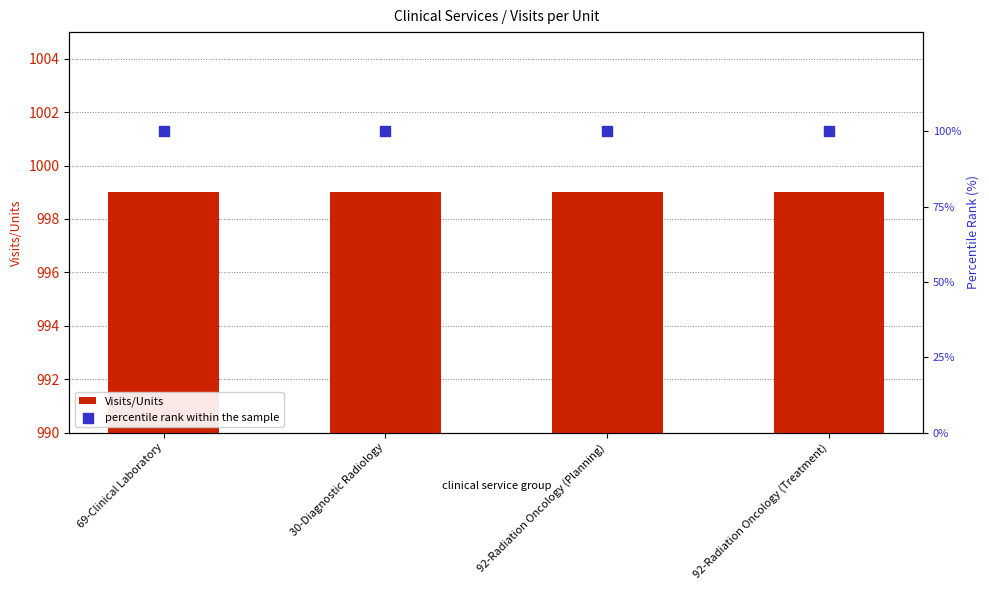

Which series has the largest total across all categories?

Visits/Units